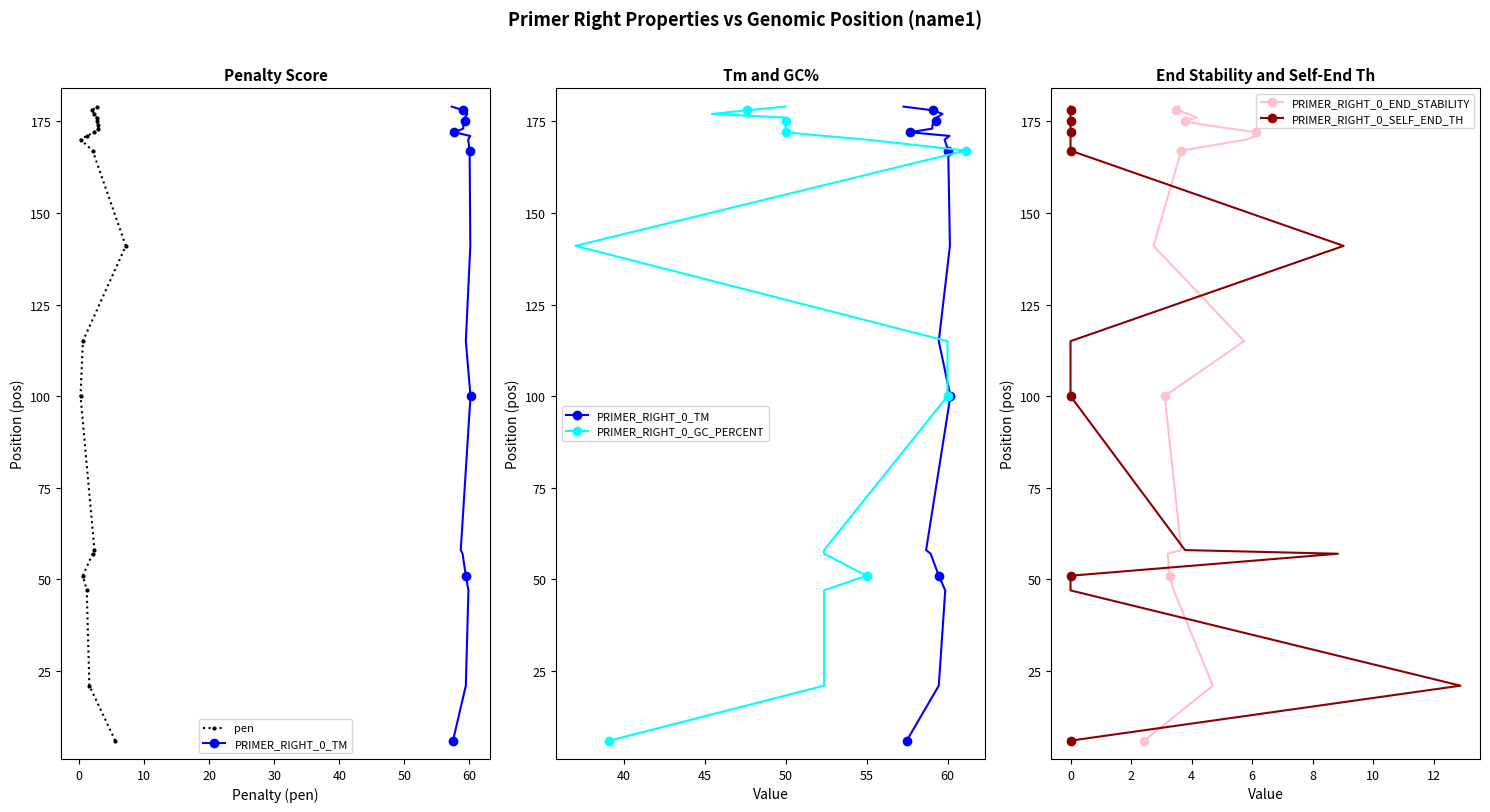

How many values in the PRIMER_RIGHT_0_SELF_END_TH series are below 170?

10